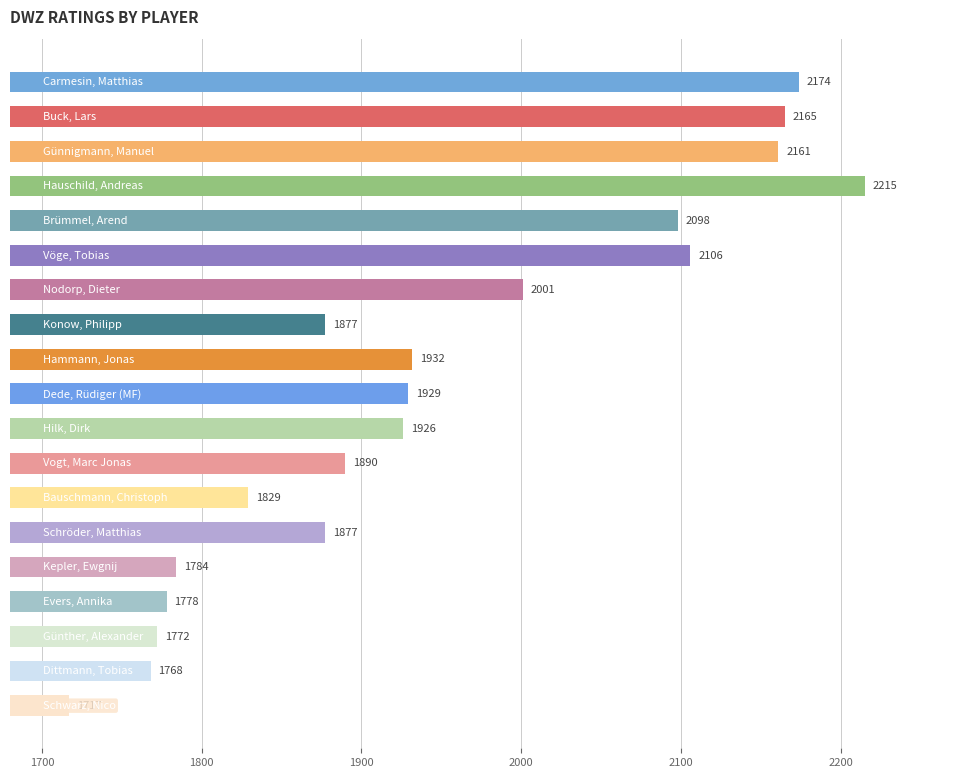

How many categories are shown in the chart?

19